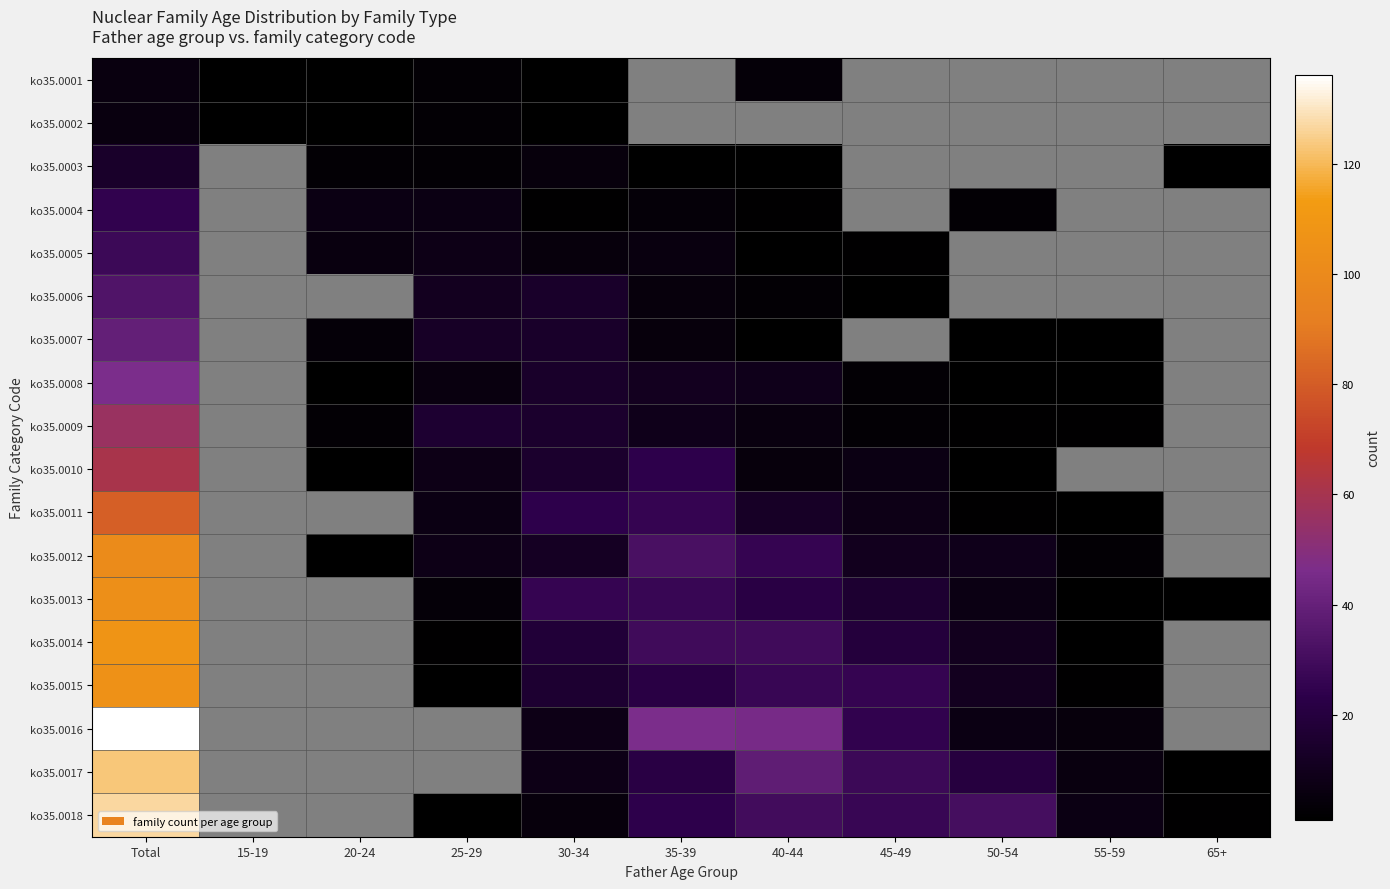

What is the sum of the ko35.0012 values at 55-59 and 50-54?

12.0